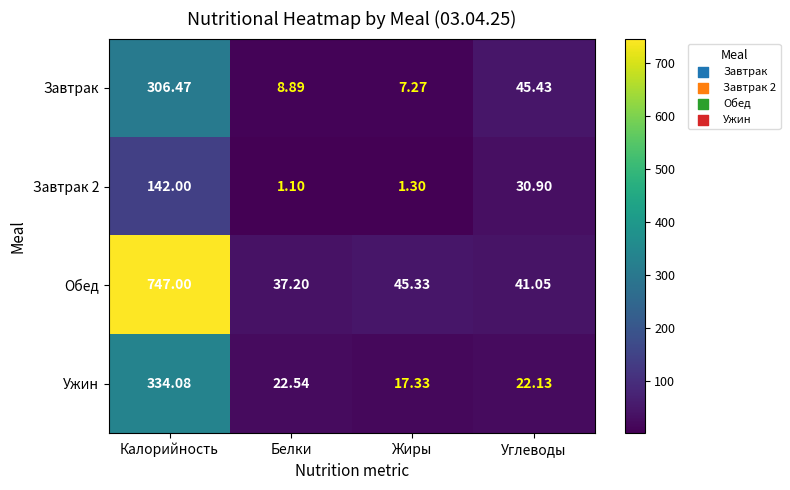

What is the total value across all series at Белки?

69.7